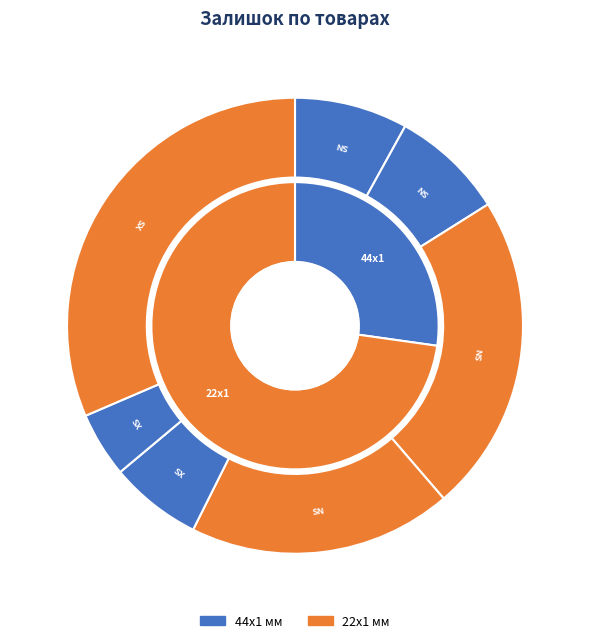

To the nearest percent, what is the difference between the largest and smallest slice percentages?

27%